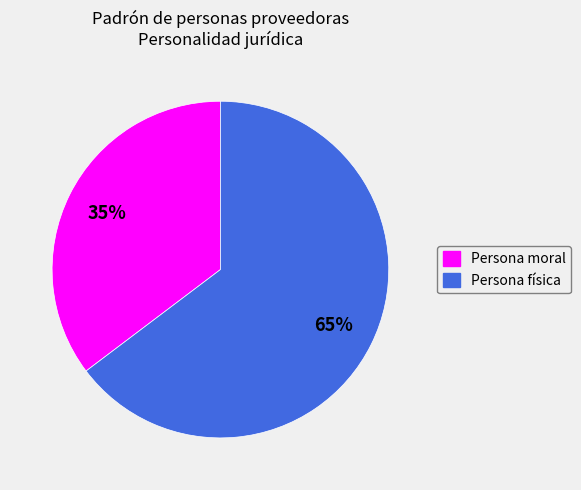

What is the majority slice?

Persona física